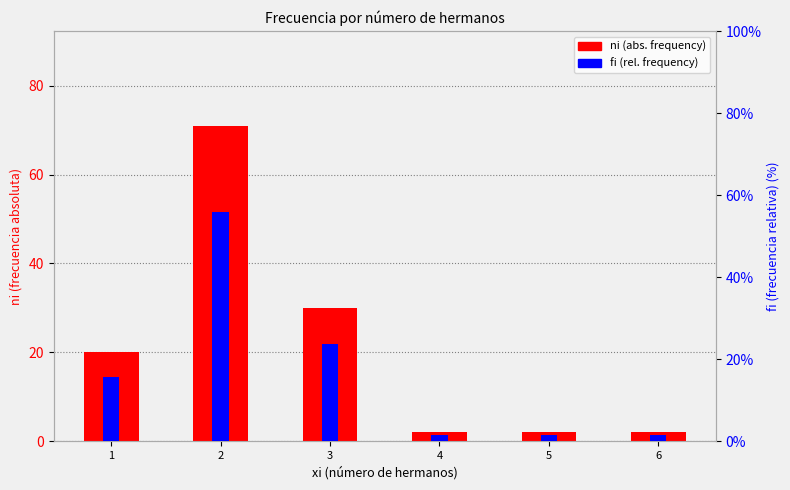

True or false: fi (rel. frequency %) has a value of 2.3 at 5.

False